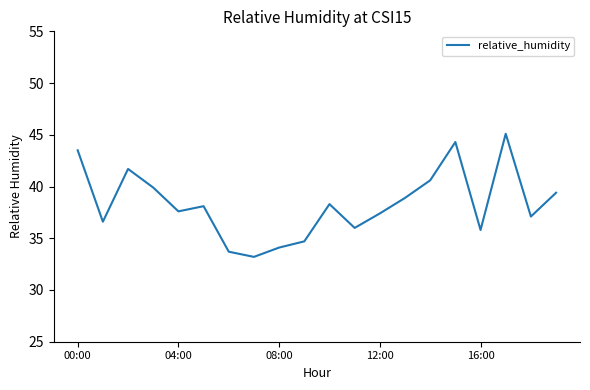

How many categories are shown in the chart?

20